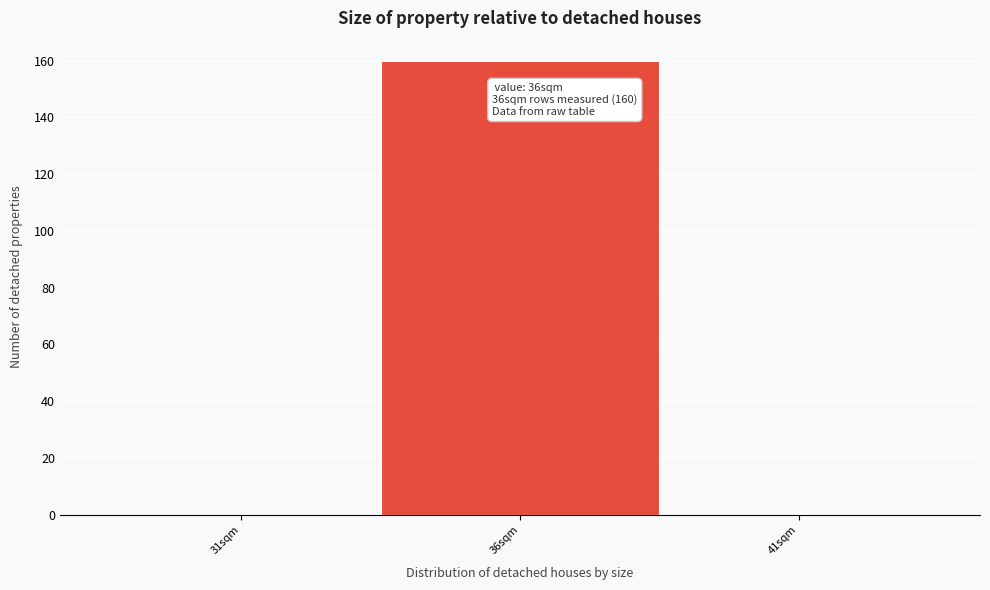

Reading left to right, transcribe all the data shown in this chart.

31sqm=0	36sqm=160	41sqm=0